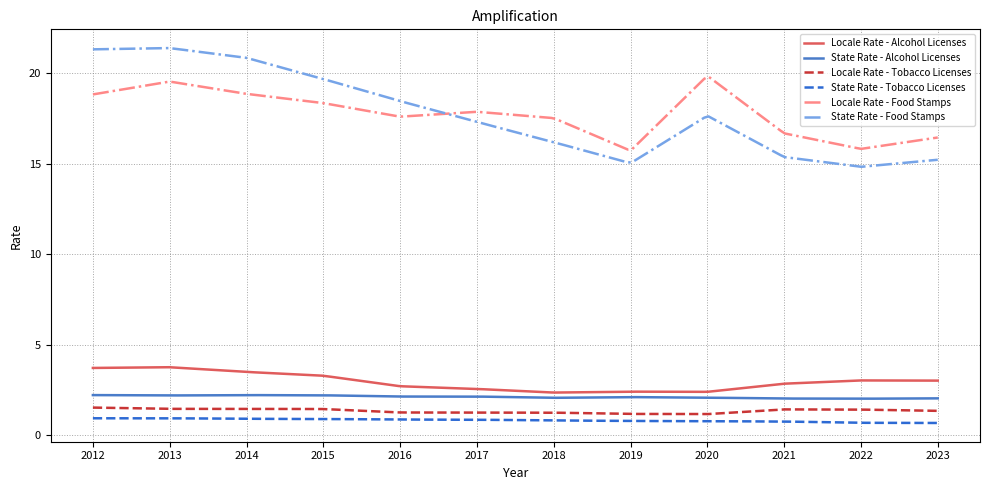

Which series has the largest range (max minus min)?

State Rate - Food Stamps